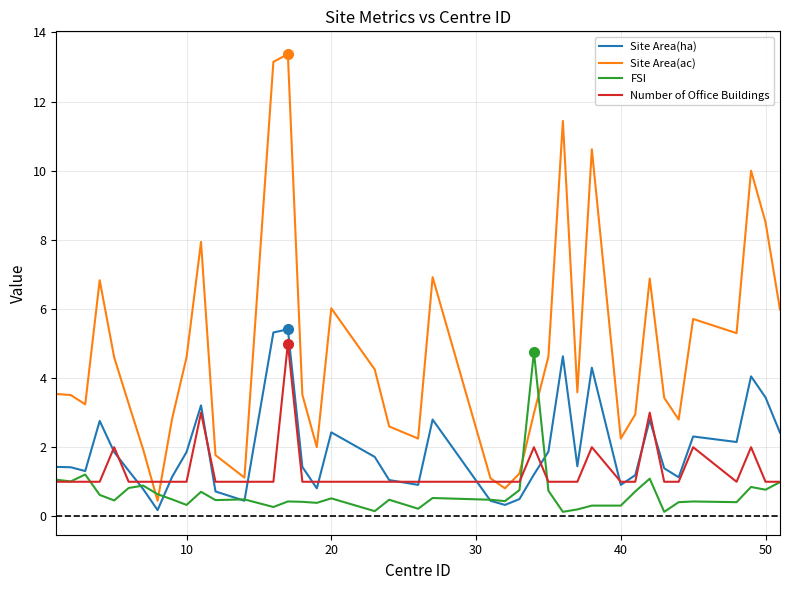

What is the maximum value shown in the chart?

13.4